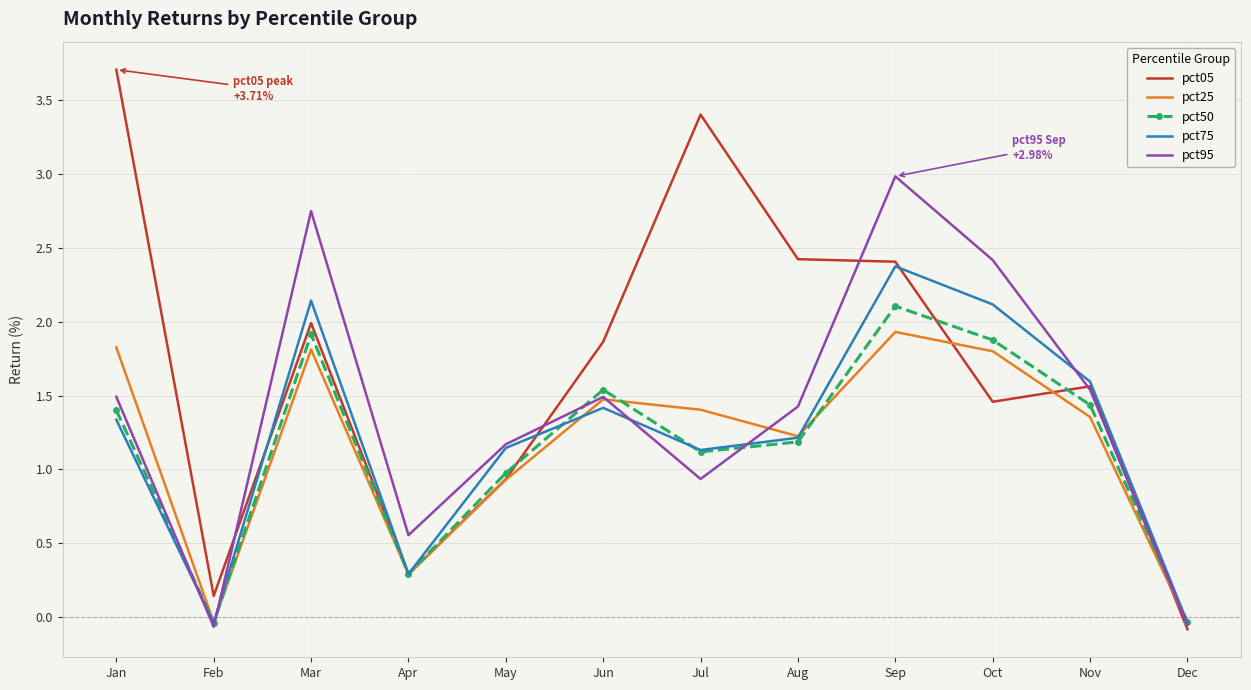

What value does the pct50 series have at May?

1.0